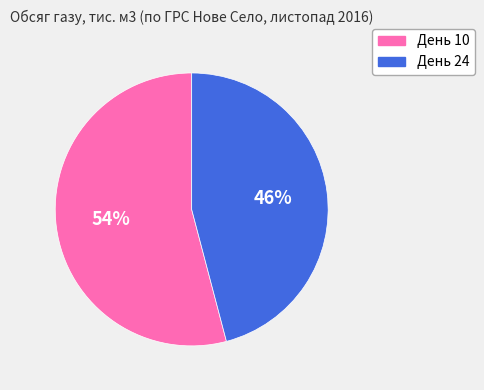

To the nearest percent, what is the difference between the largest and smallest slice percentages?

8%